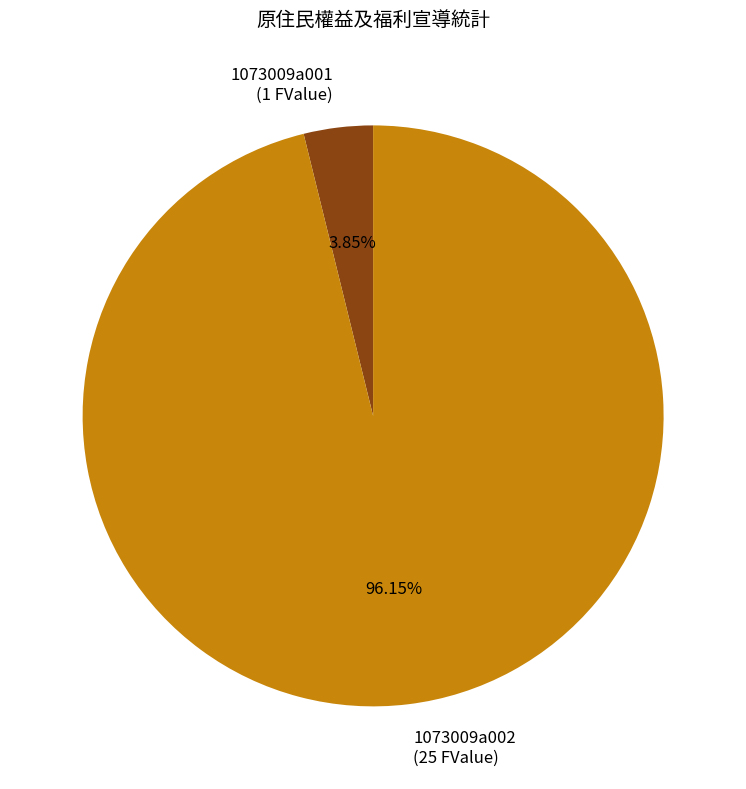

Do 1073009a001 and 1073009a002 together represent more than half of the pie?

Yes